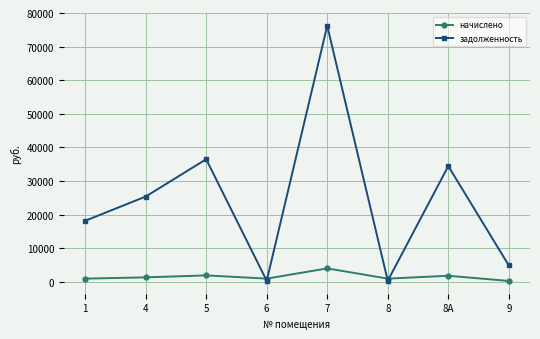

How many lines are shown in the chart?

2